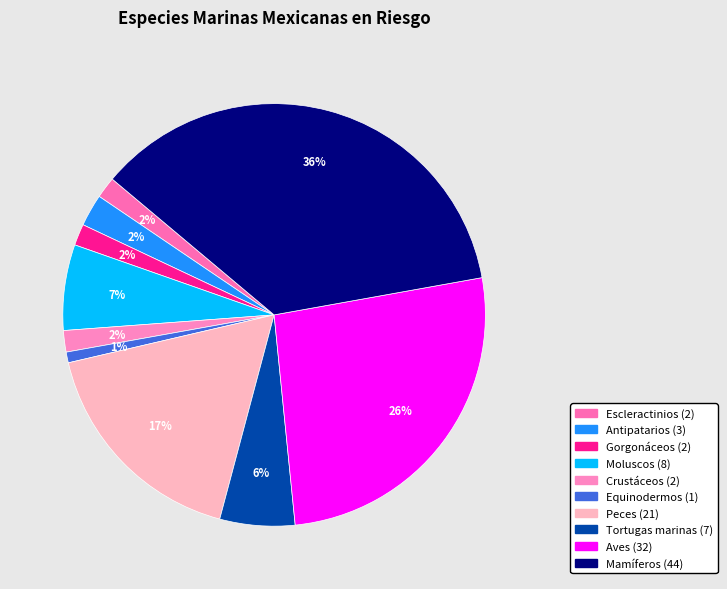

To the nearest percent, what is the combined percentage of Peces and Antipatarios?

20%